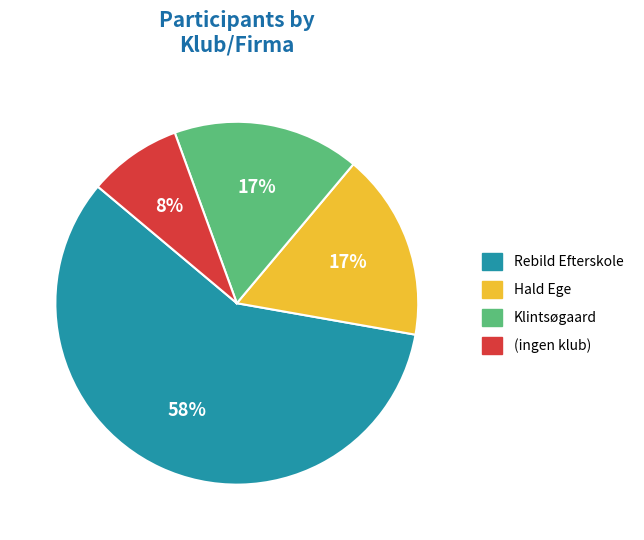

To the nearest percent, what is the difference between the largest and smallest slice percentages?

50%